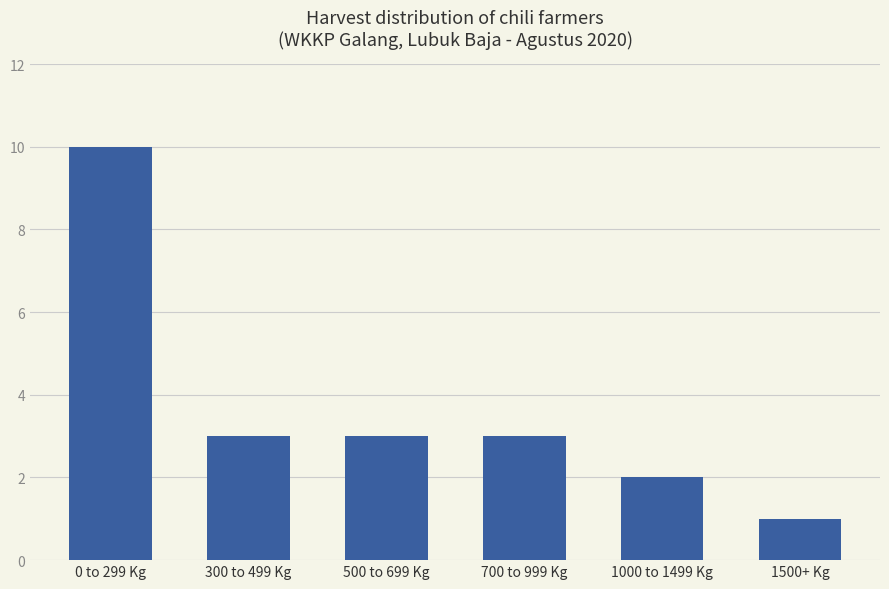

Are the bars horizontal?

No